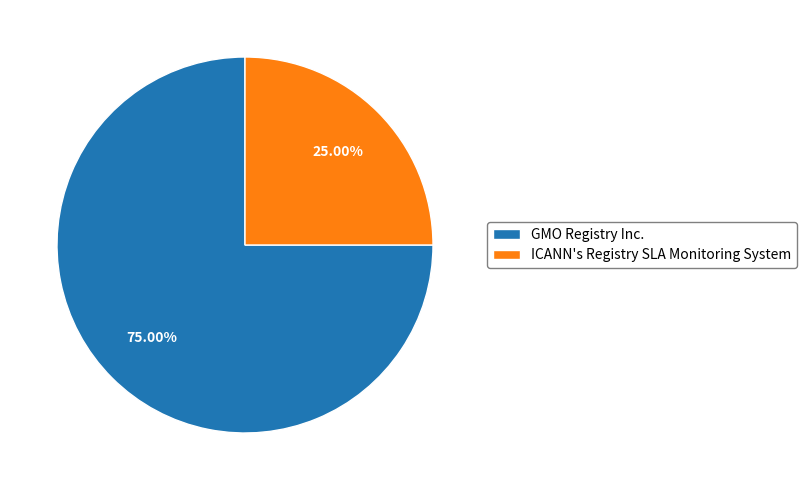

What is the smallest slice in the pie chart?

ICANN's Registry SLA Monitoring System